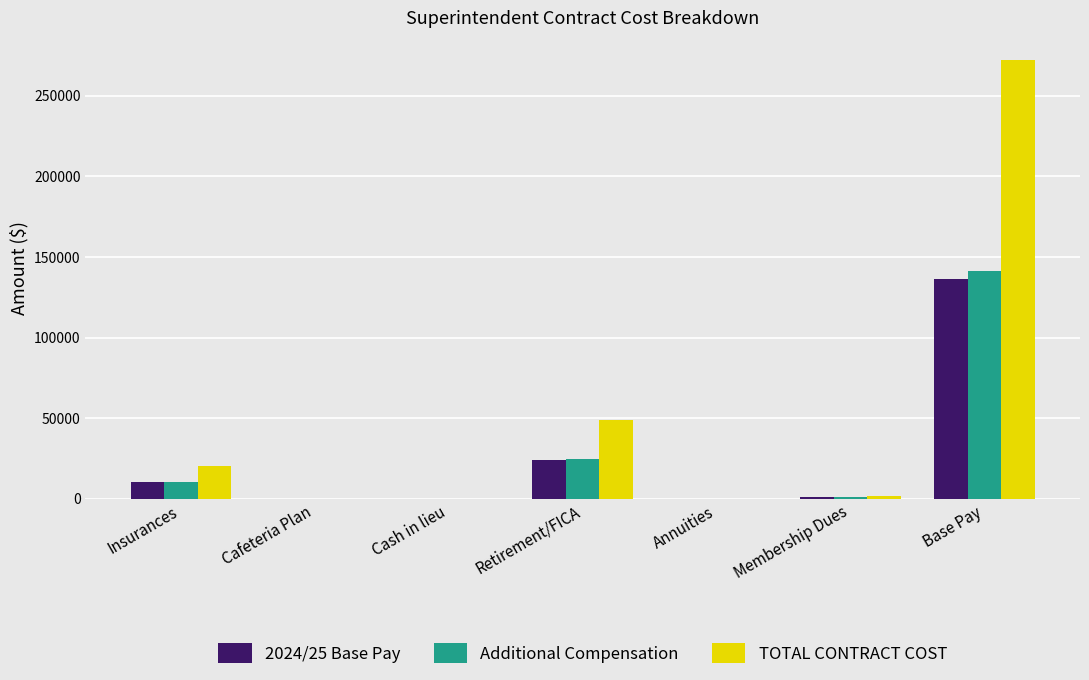

Does the chart contain stacked bars?

No